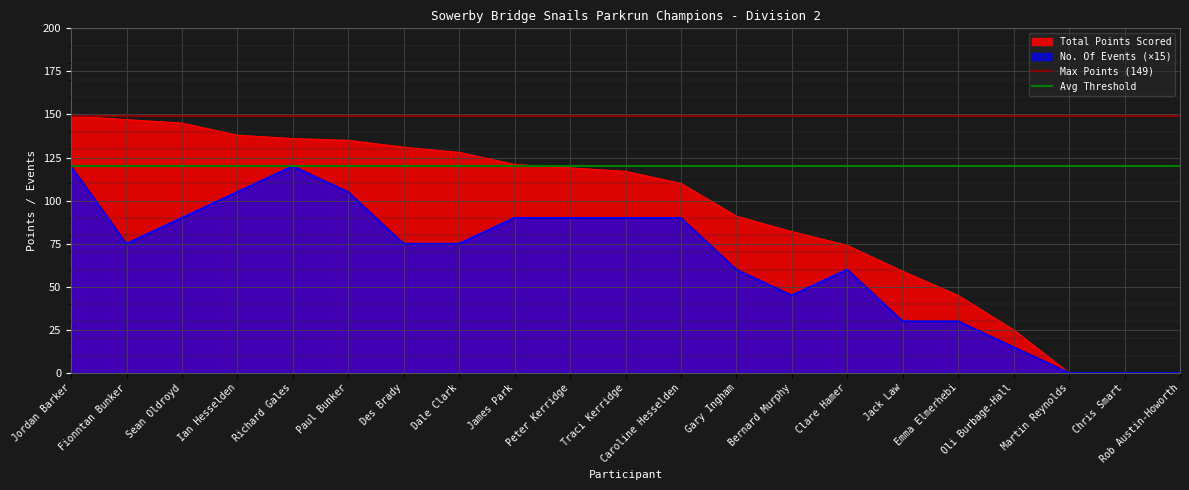

The value of No. Of Events (×15) at Gary Ingham is 37. True or false?

False